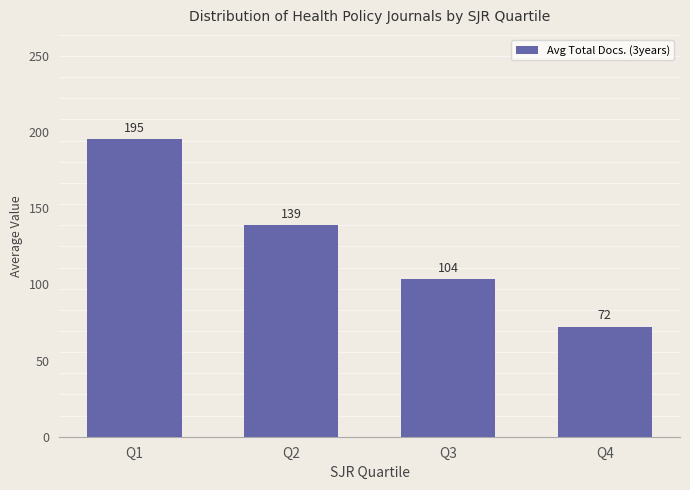

The value at Q4 is 32.9. True or false?

False